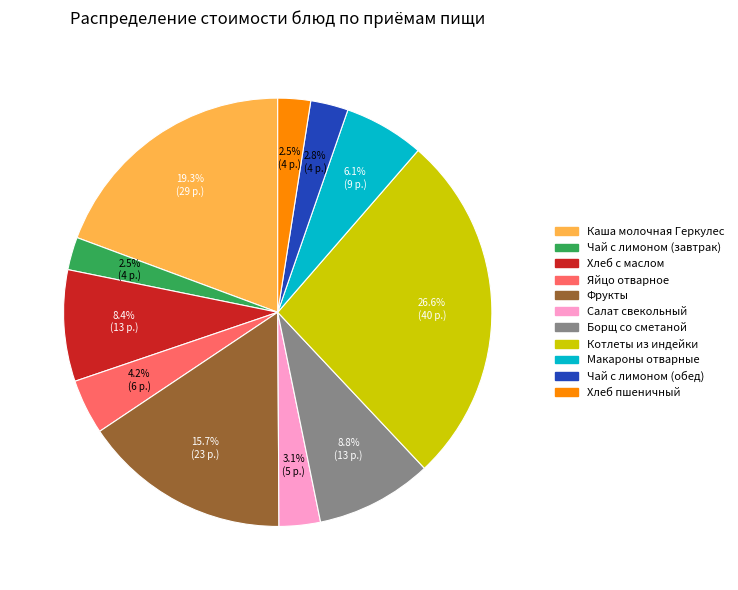

Which slice is the largest?

Котлеты из индейки